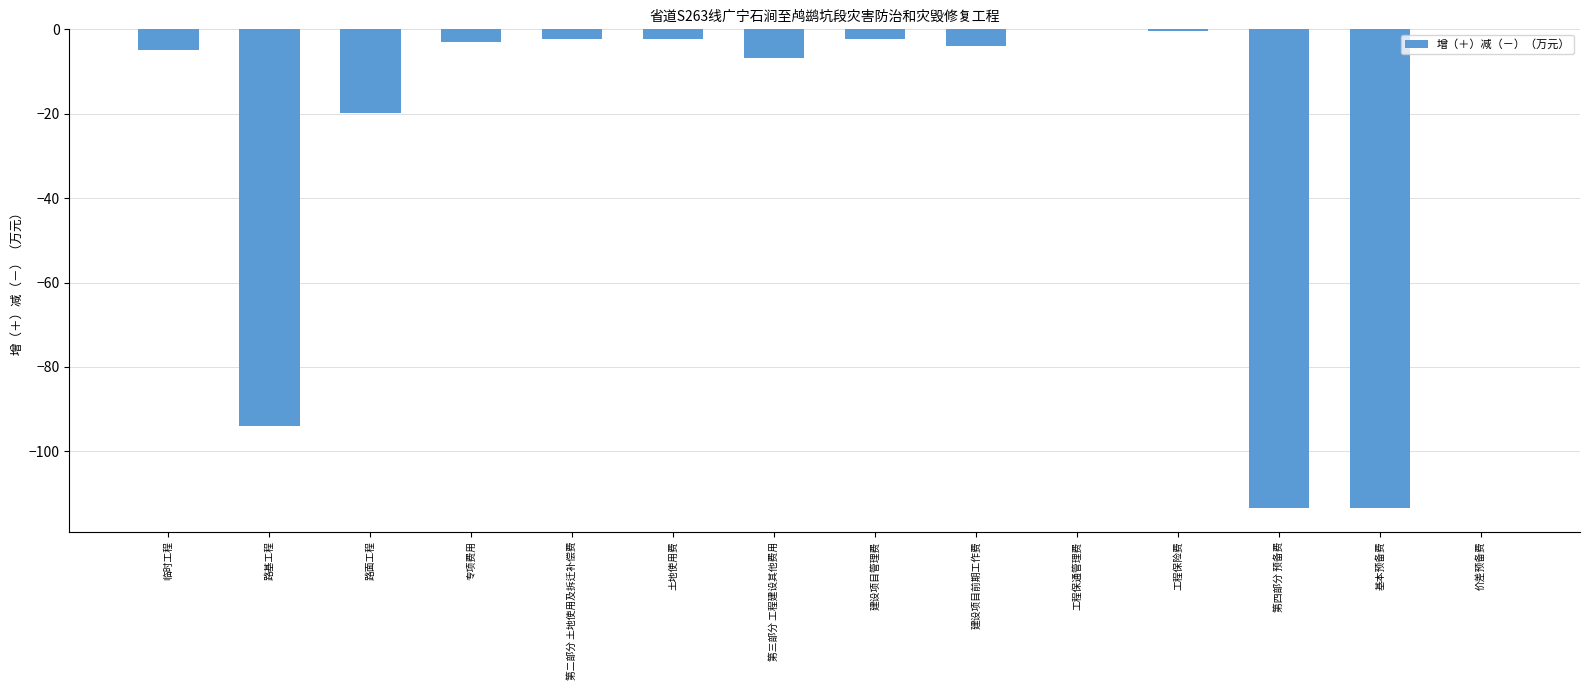

Which has a higher value, 土地使用费 or 路面工程?

土地使用费